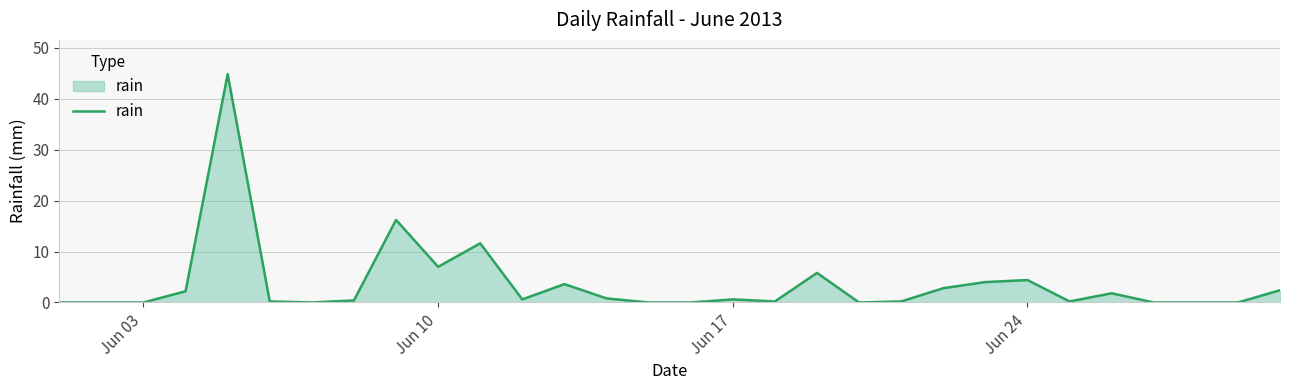

What is the maximum value shown in the chart?

44.8